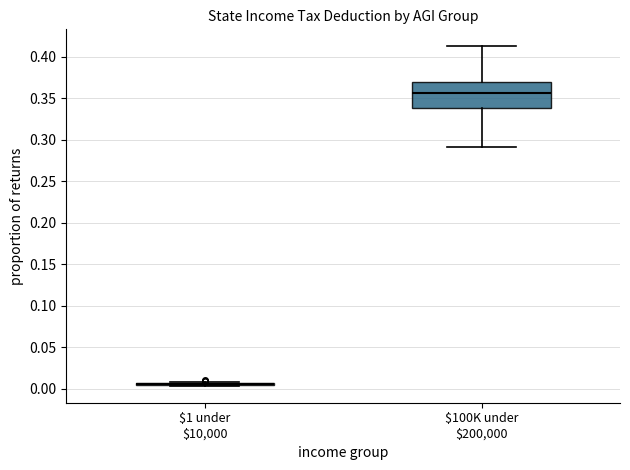

Where is the lower edge of the box for $100K under $200,000 on the y-axis? The values are not printed on the chart, so give them approximately, as read against the axis.

0.340